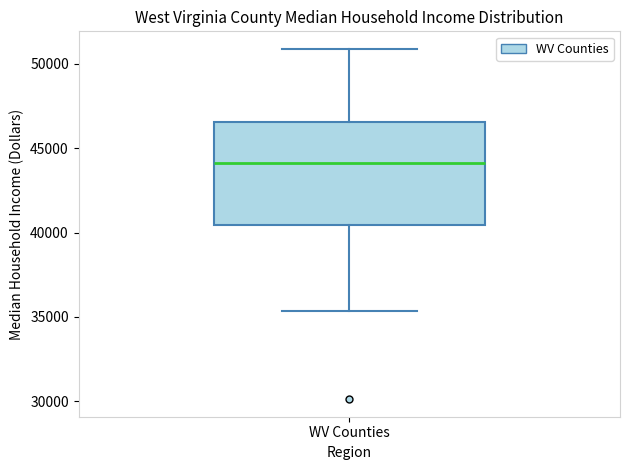

Transcribe this box plot: give where the median line is, the range the box spans, and where the two whiskers end, as read against the y-axis. The values are not printed on the chart, so give them approximately, as read against the axis.

median 44000, box 40500 to 46500, whiskers 35500 to 51000